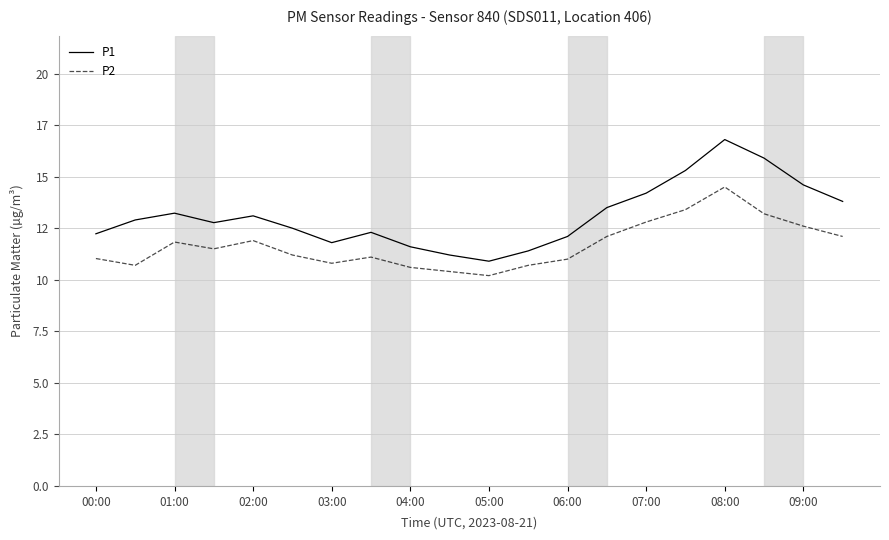

Does the chart display data point markers on the line(s)?

No